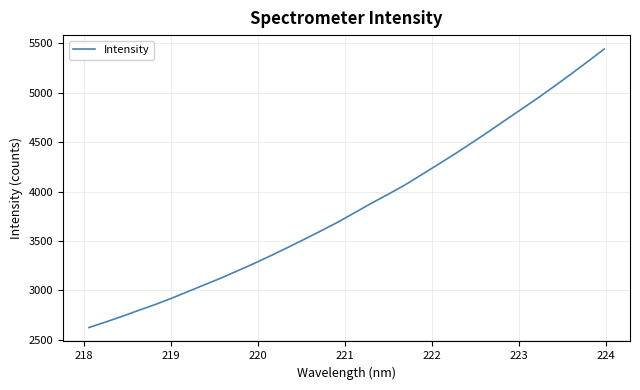

What is the smallest value displayed?

2625.4